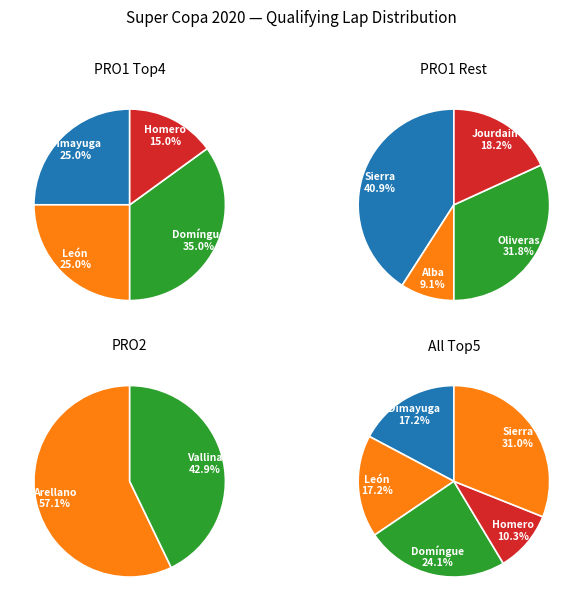

Is it true that PRO1 is 1% of the pie?

False